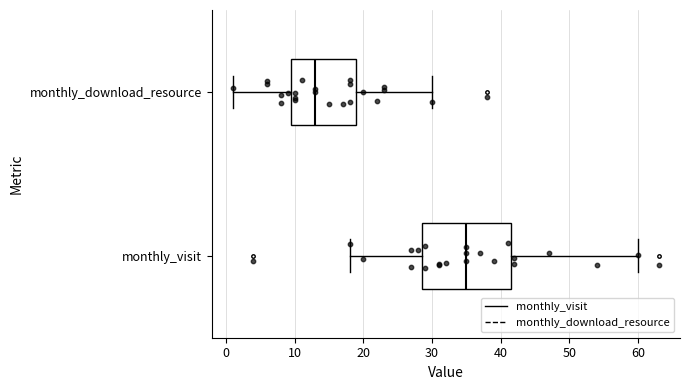

Reading bottom to top, transcribe this box plot: for each box, give where its median line is, the range the box spans, and where its two whiskers end, as read against the x-axis. The values are not printed on the chart, so give them approximately, as read against the axis.

monthly_visit: median 35, box 29 to 42, whiskers 18 to 60
monthly_download_resource: median 13, box 10 to 19, whiskers 1 to 30